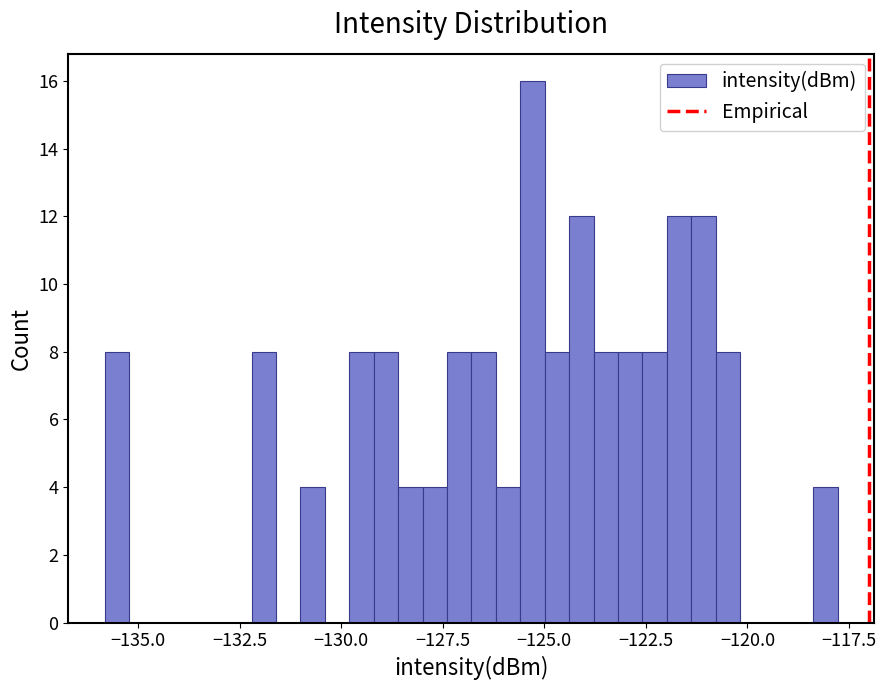

Around what value on the x-axis is the tallest bar? Give the approximate position of its centre, as read against the axis.

-125.5